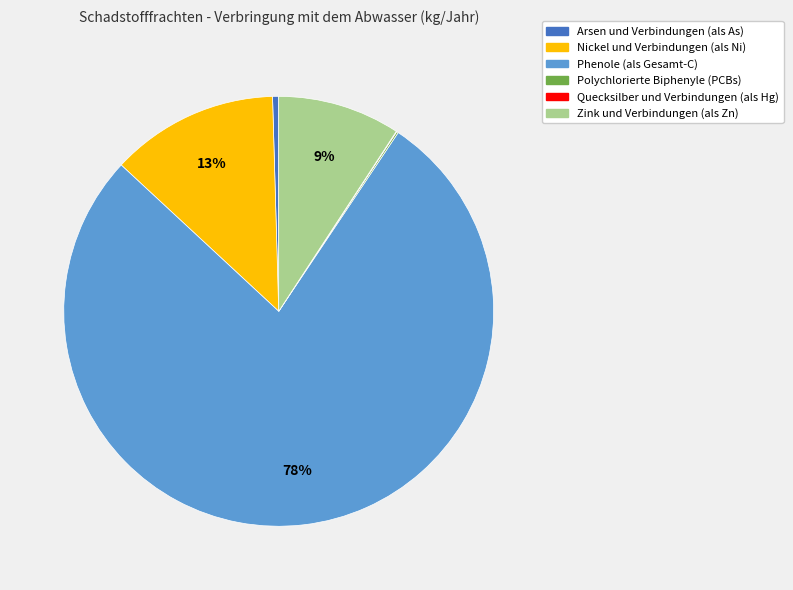

Between Phenole (als Gesamt-C) and Zink und Verbindungen (als Zn), which is larger?

Phenole (als Gesamt-C)